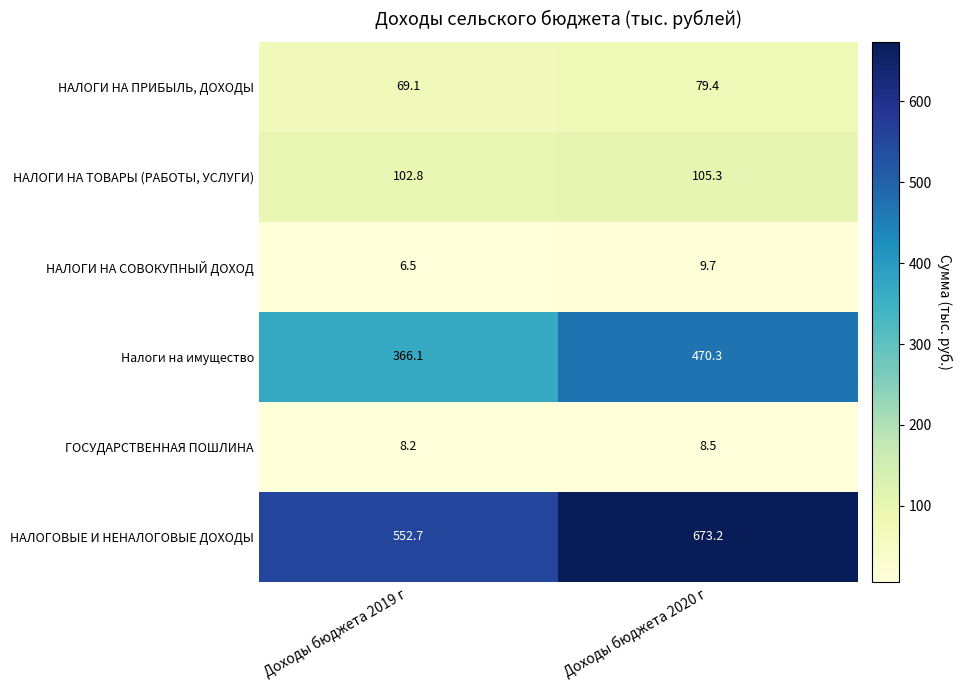

The ГОСУДАРСТВЕННАЯ ПОШЛИНА series shows 4.9 at Доходы бюджета 2020 г. True or false?

False